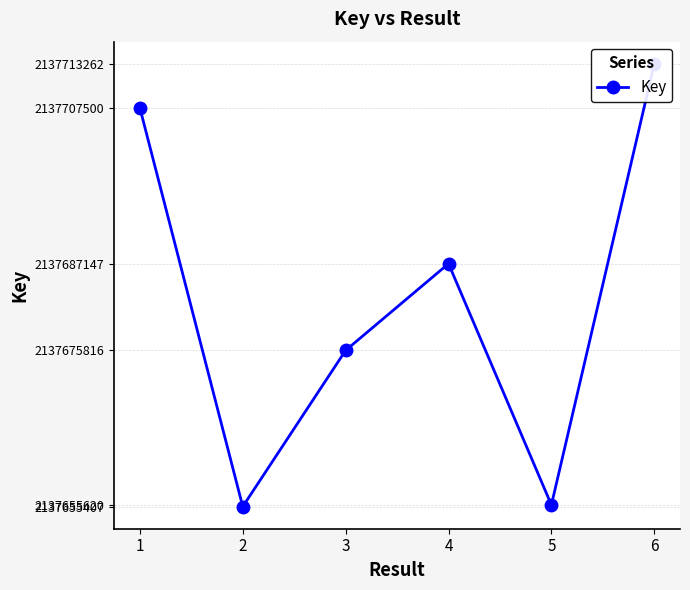

Where is the data nearest to the value 2137684334?

4